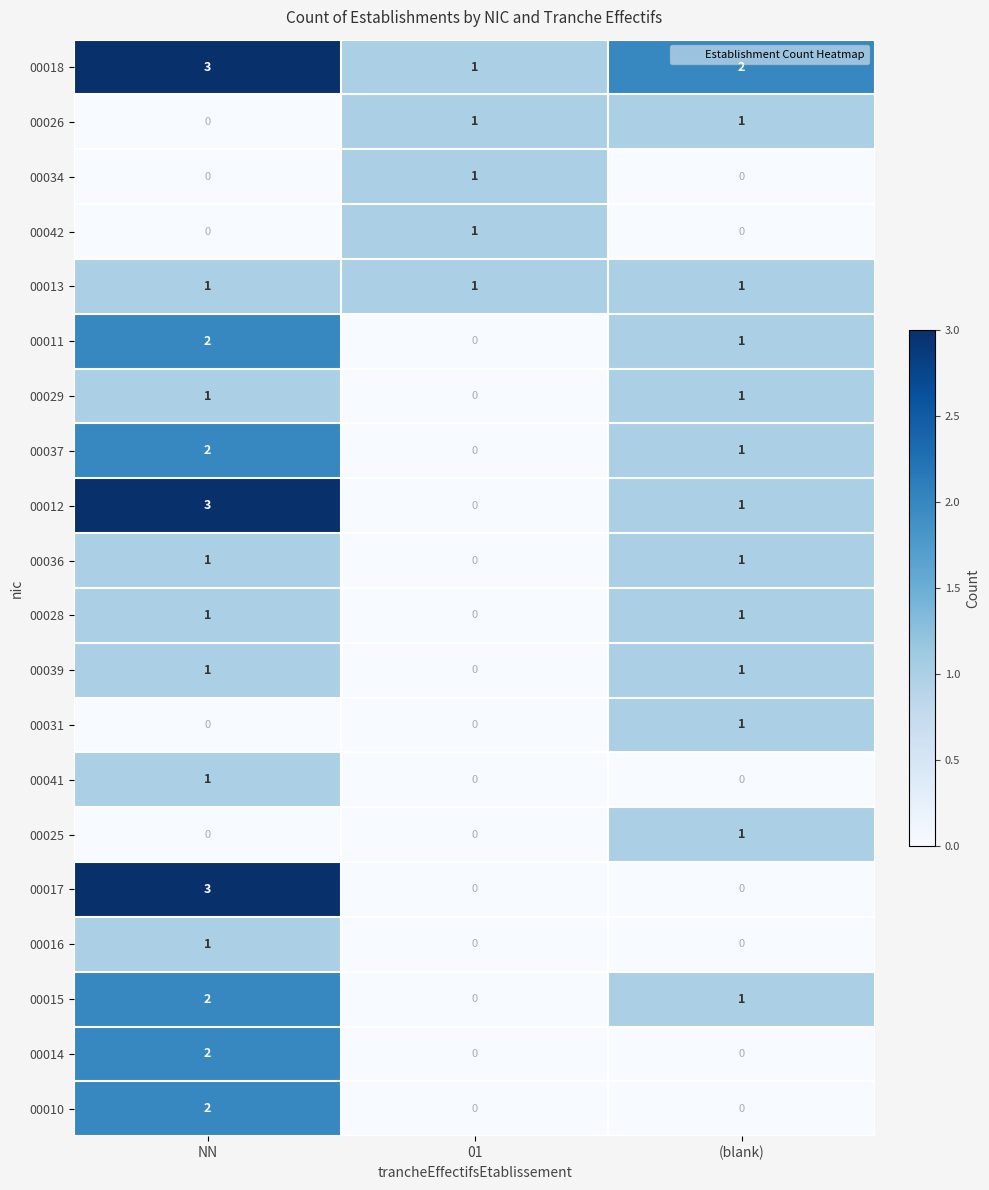

What is the maximum value shown in the chart?

3